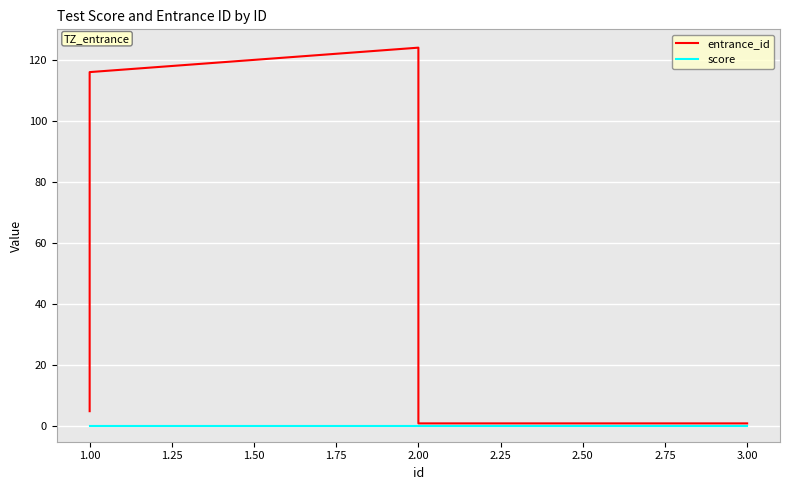

The value of entrance_id at 1.00 is 116. True or false?

True